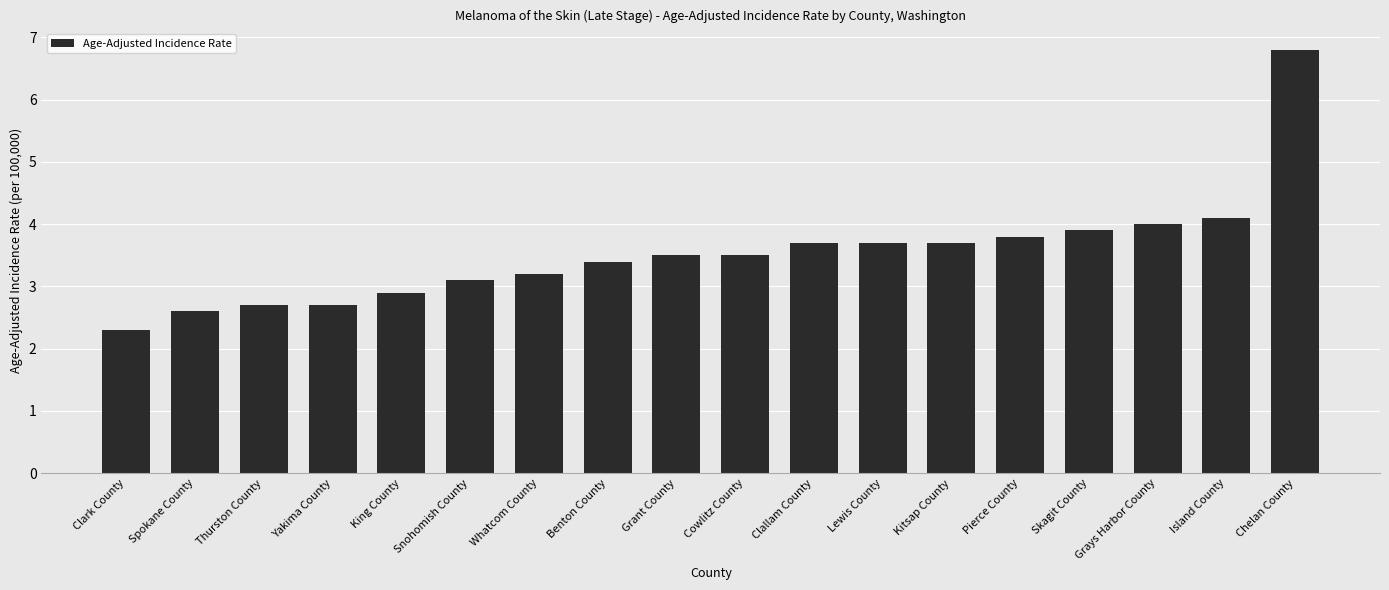

What is the value of the 3rd bar from the left?

2.7